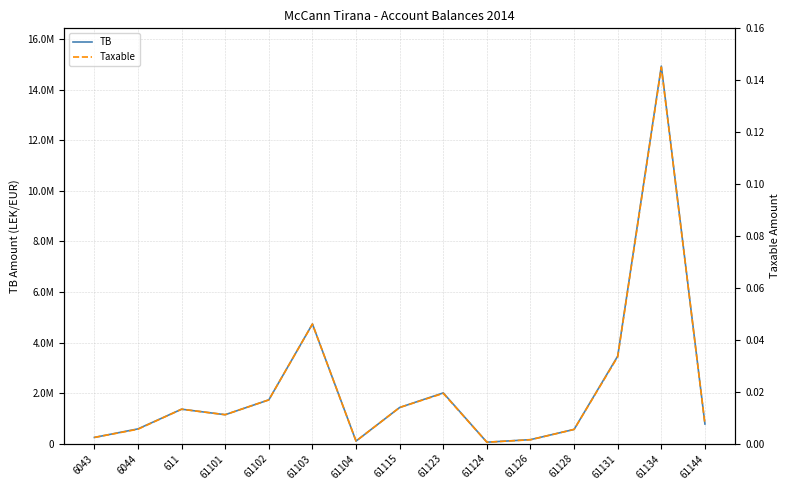

Where does the Taxable series first go above 1149043?

611